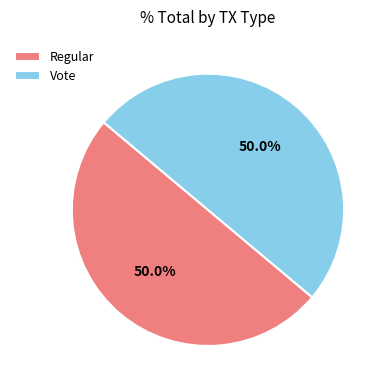

Is the sum of Regular and Vote greater than half?

Yes